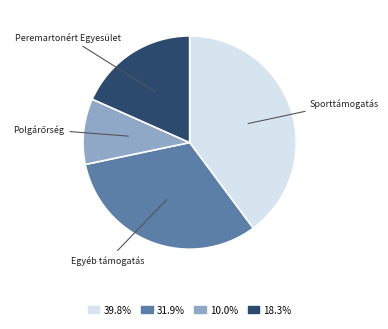

Which slice is the largest?

Sporttámogatás